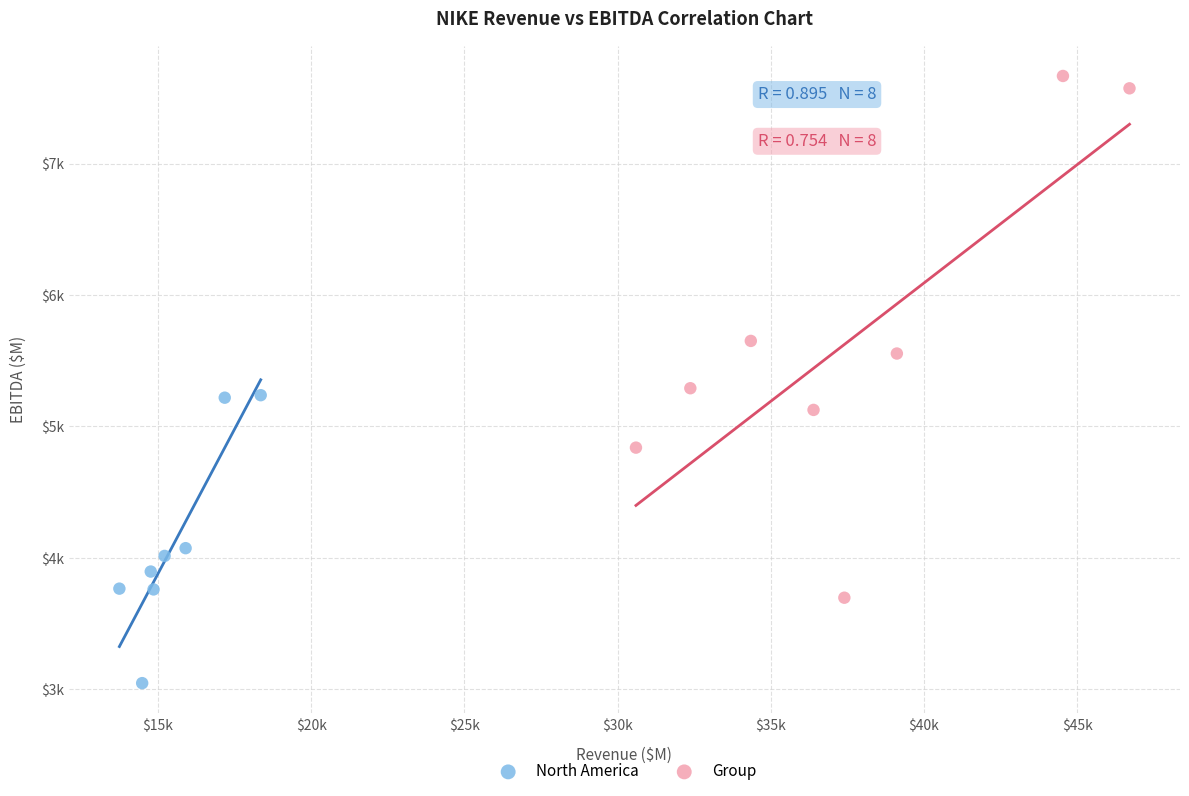

Which series reaches the maximum Y coordinate?

Group